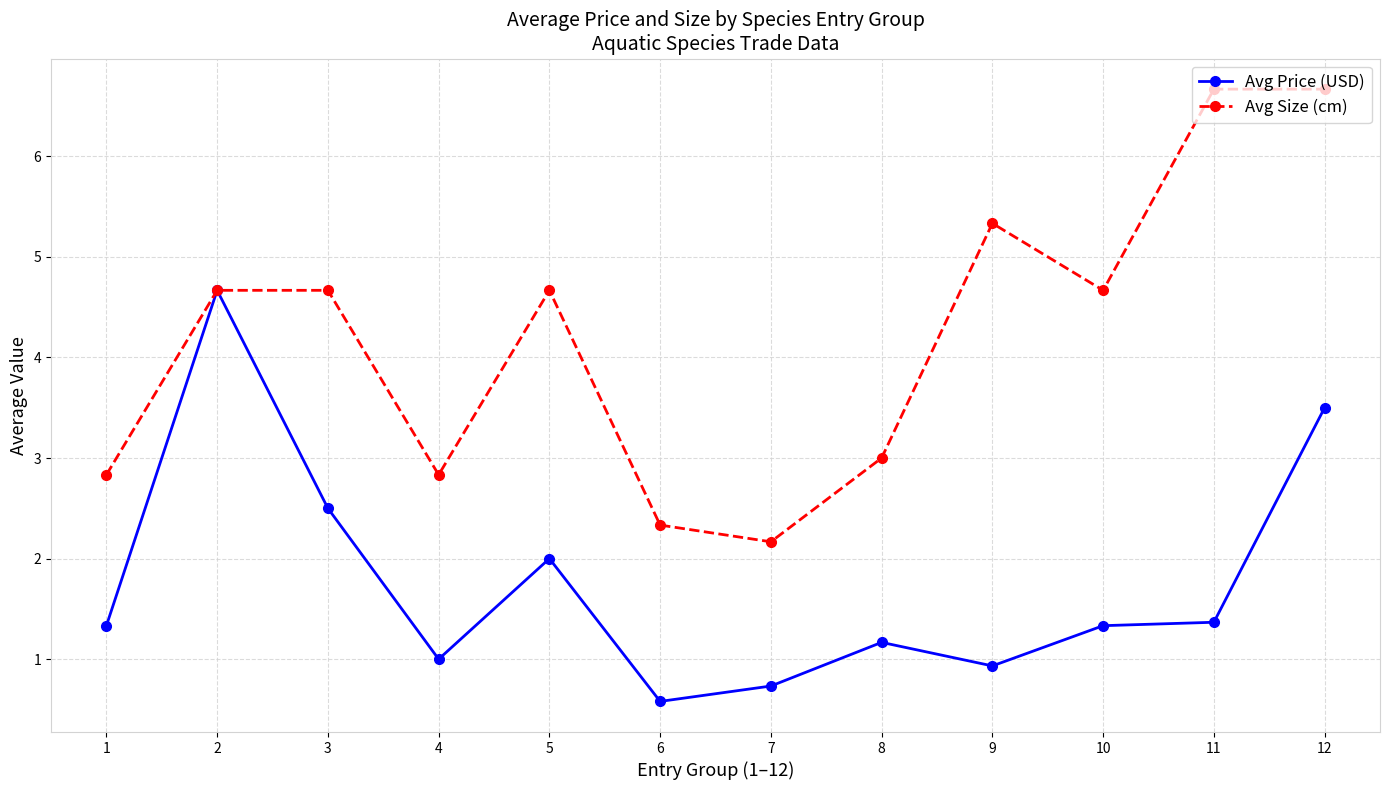

Which series has the largest total across all categories?

Avg Size (cm)